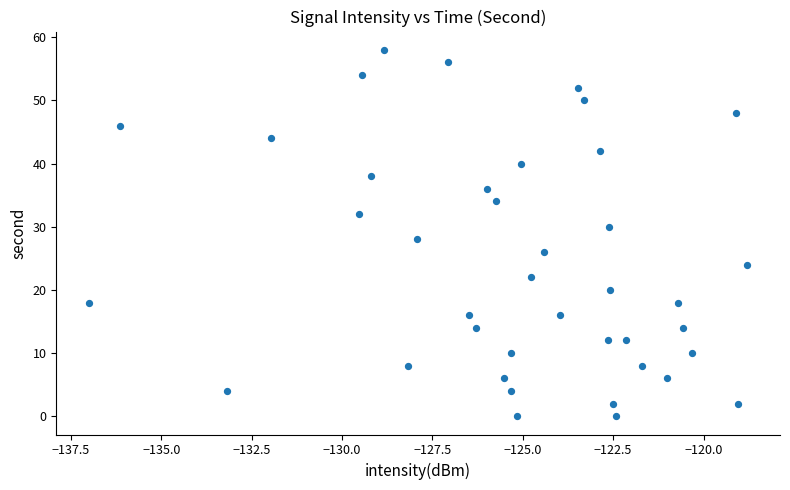

How many points are shown in the scatter plot?

40